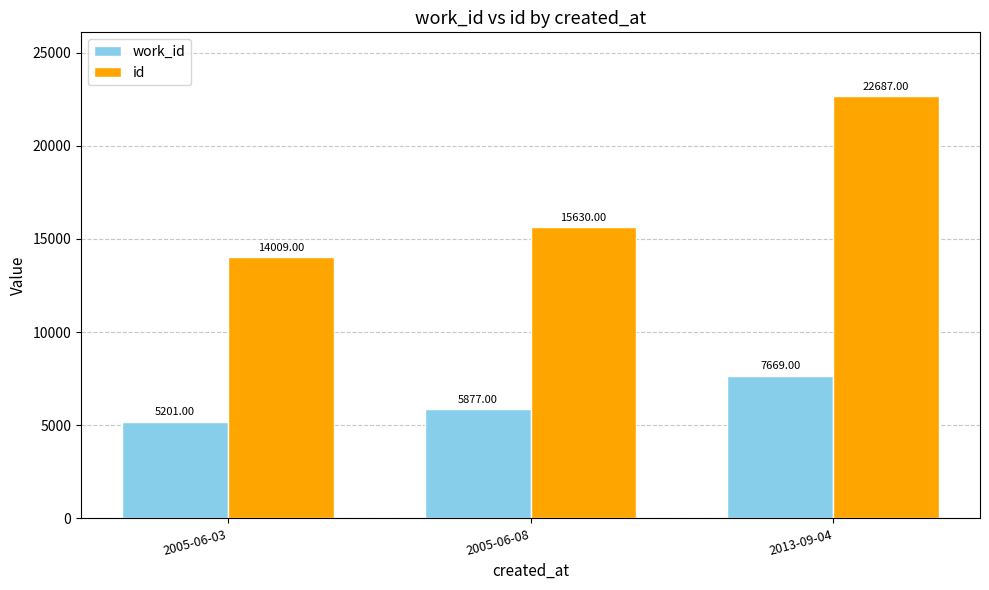

What is the label of the 3rd bar from the right?

2005-06-03